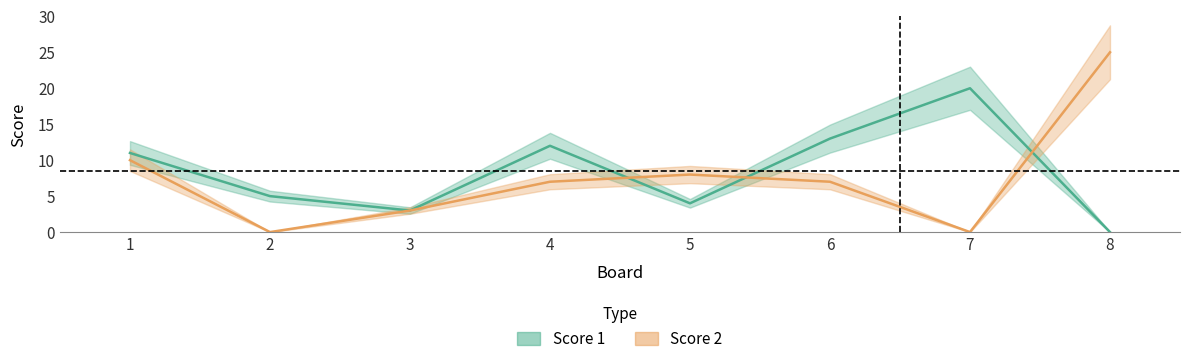

Rank the series by their average value, from highest to lowest.

Score 1, Score 2